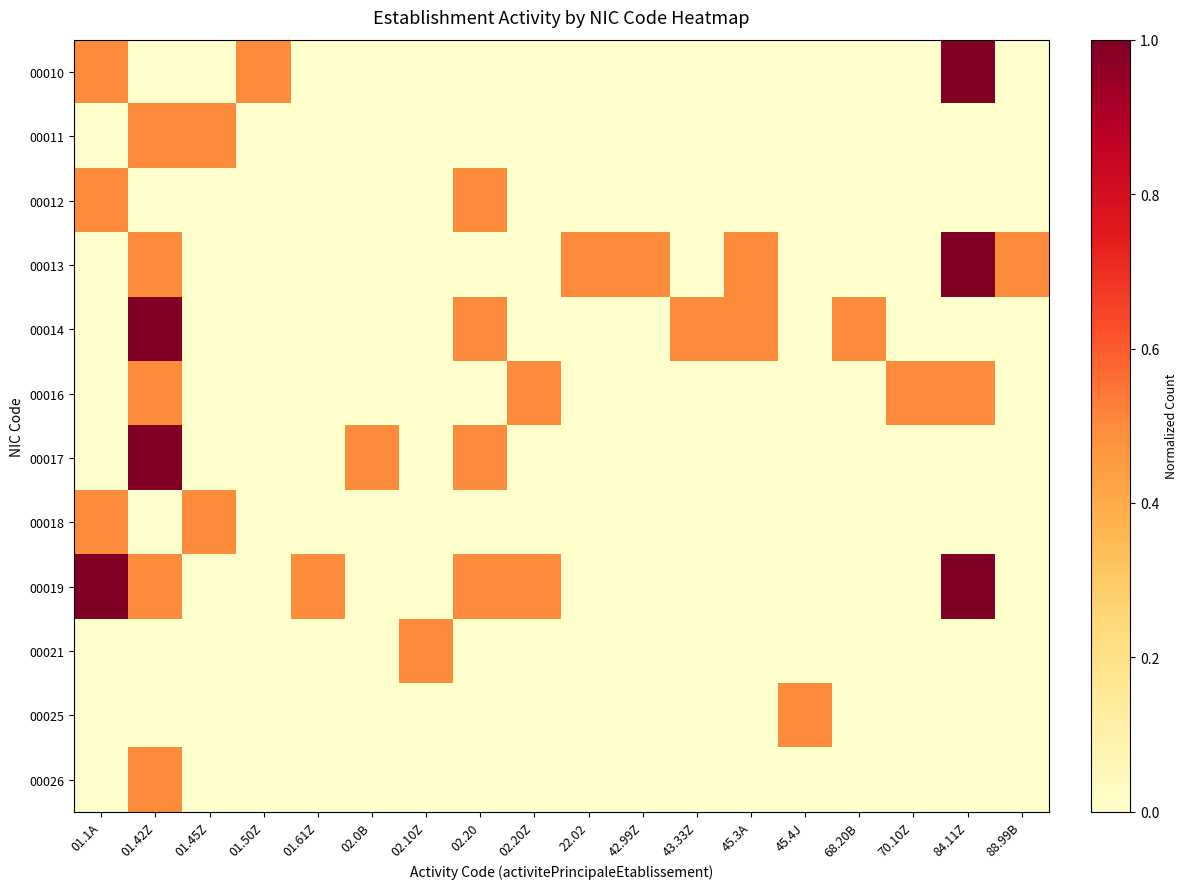

Count the number of categories in the chart.

18